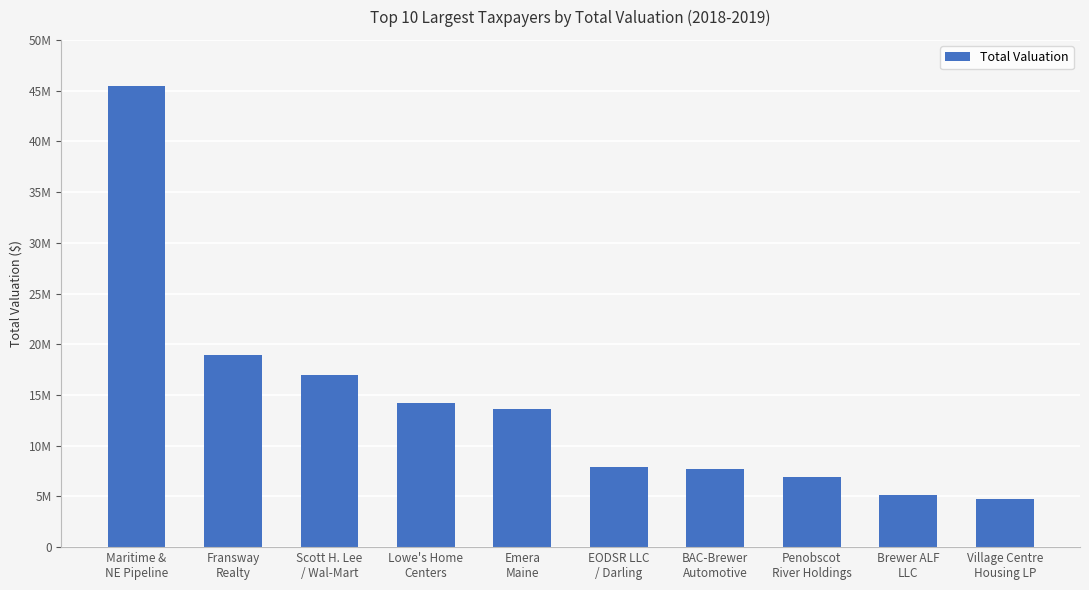

What is the ratio of the value at Maritime &
NE Pipeline to the value at EODSR LLC
/ Darling?

5.8